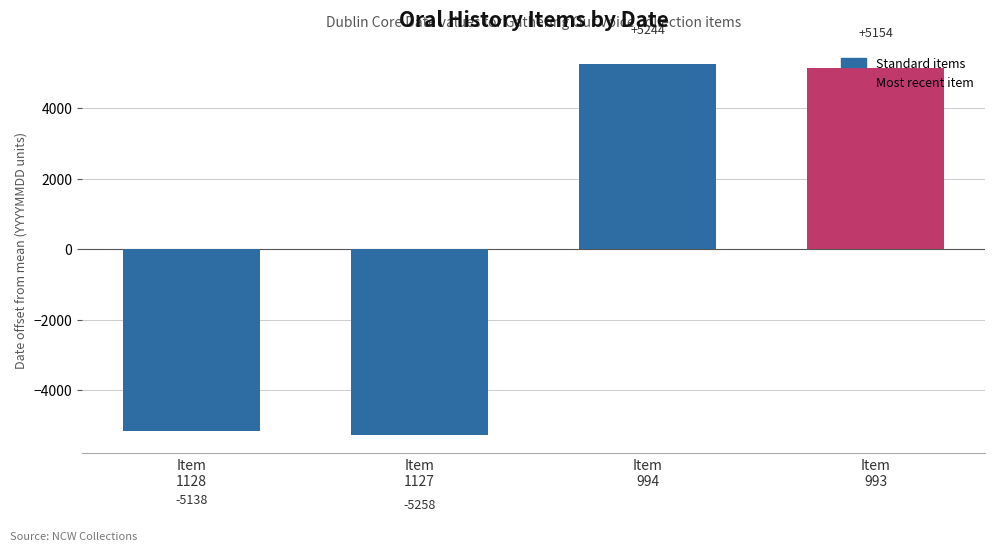

What is the difference between the maximum and minimum values?

10502.0